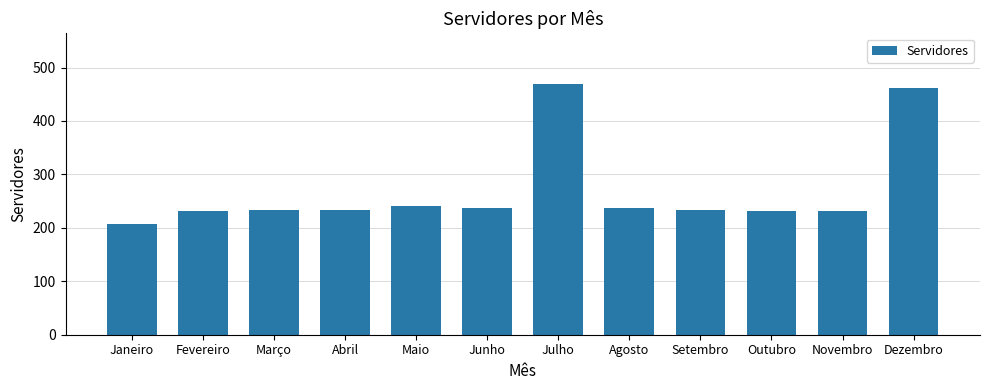

What is the sum of the values at Outubro and Junho?

469